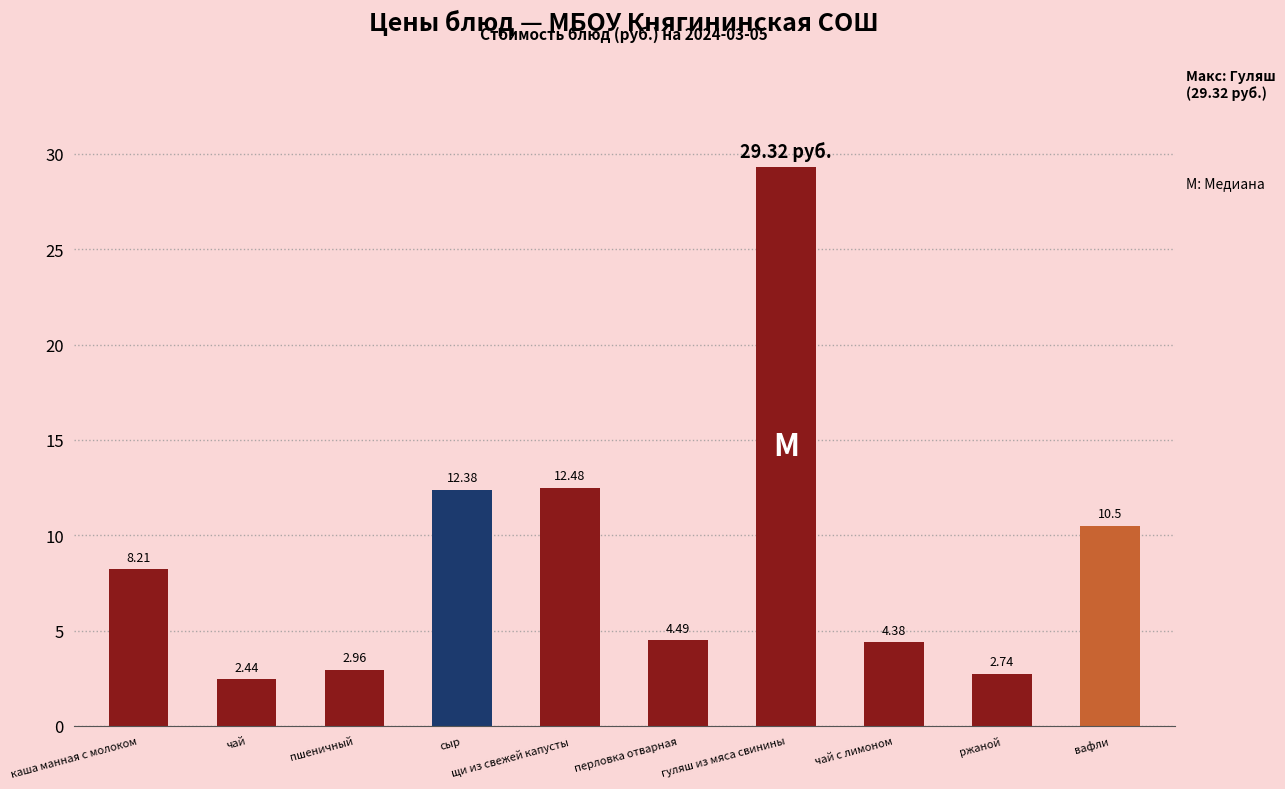

How many values are below 8?

5